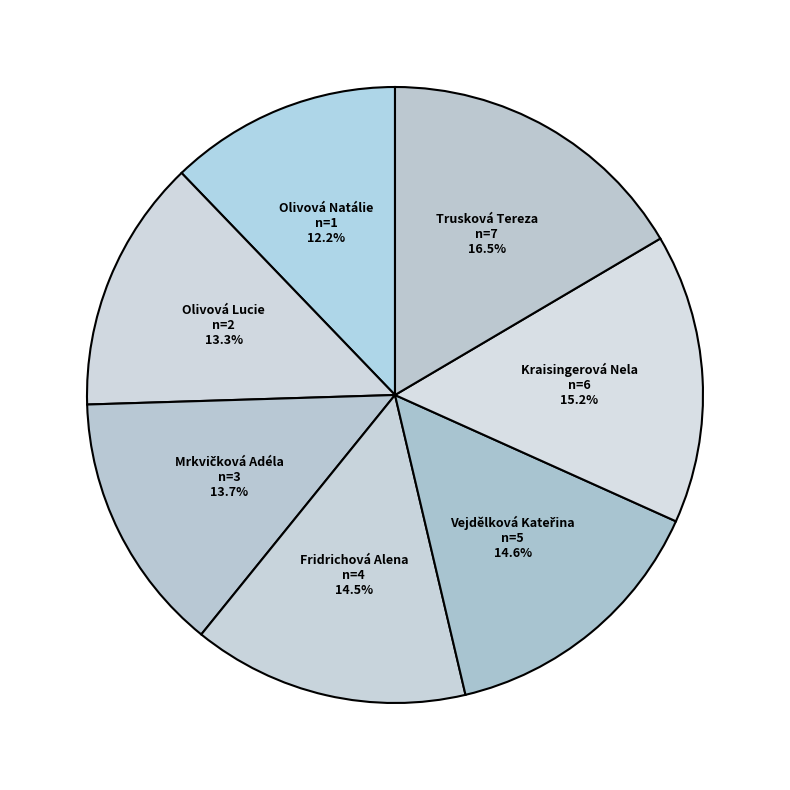

Does Olivová Lucie represent more than half of the total?

No